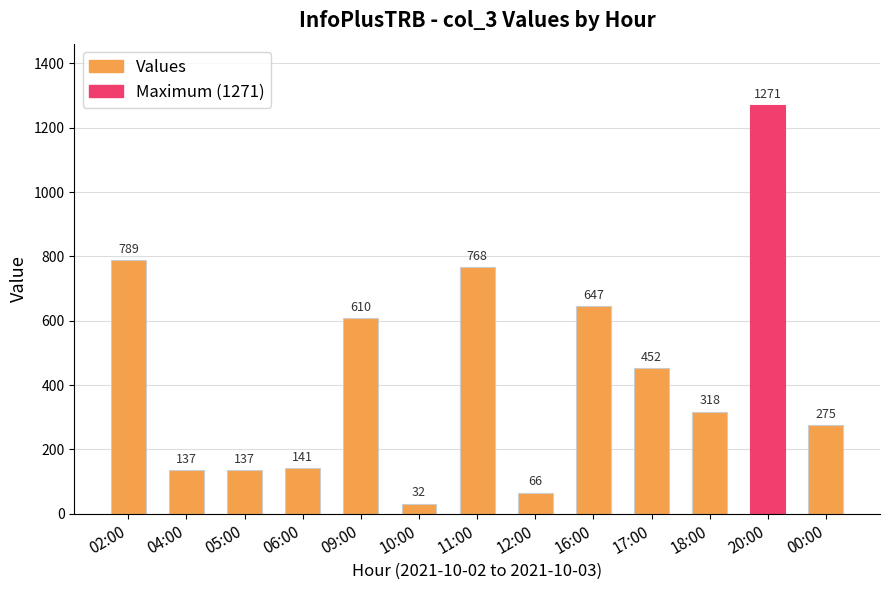

The value at 12:00 is 115. True or false?

False